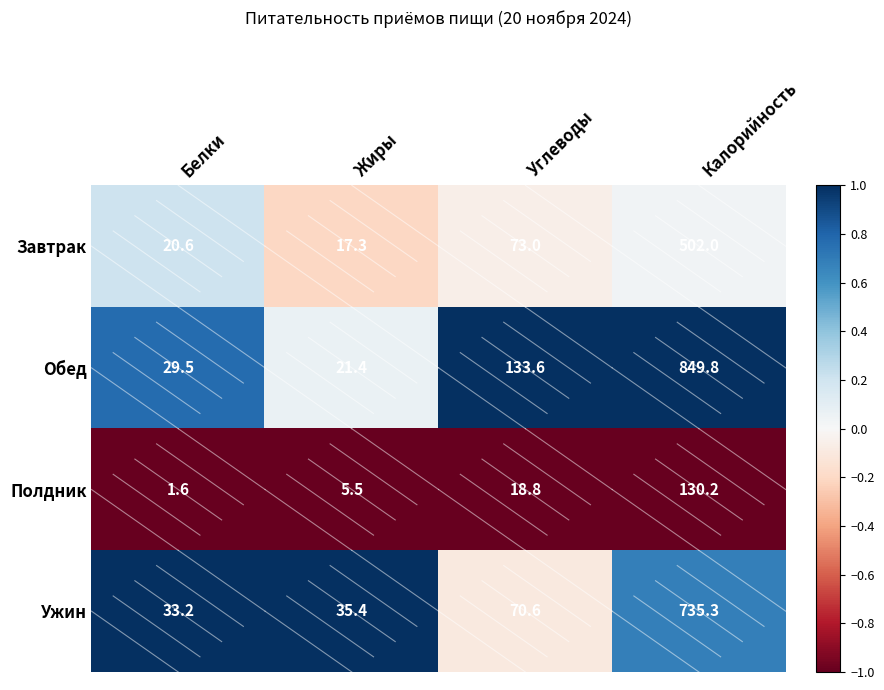

True or false: Ужин has a value of 33.2 at Белки.

True